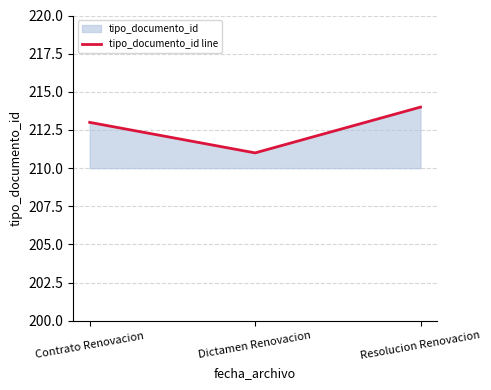

What is the difference between the maximum and second lowest values?

1